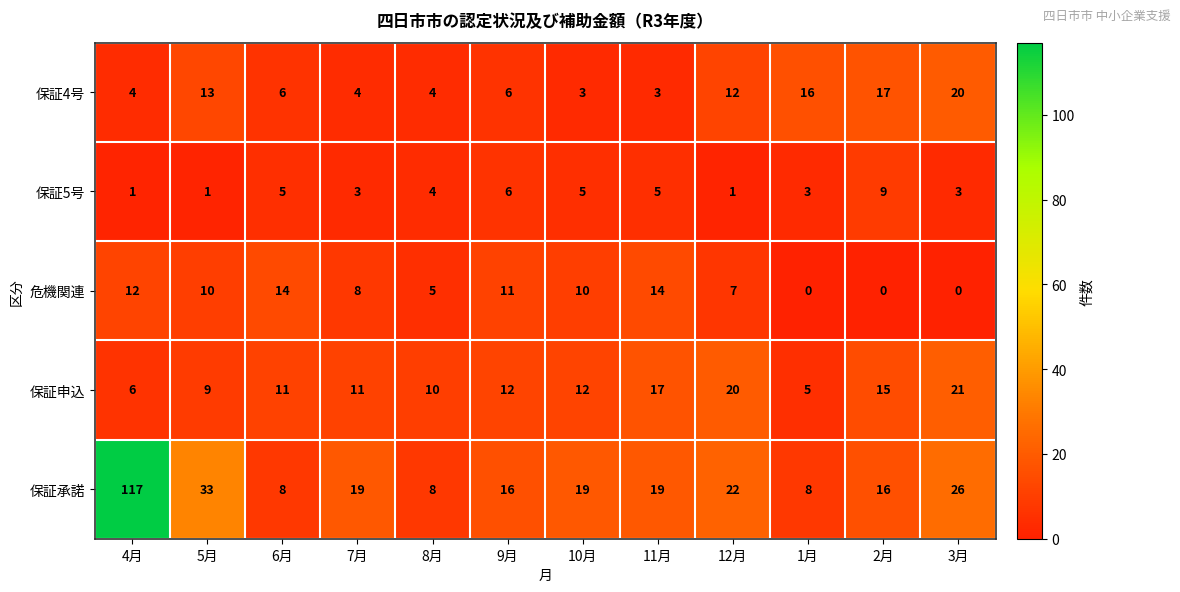

What value does the 保証4号 series have at 12月, to the nearest 5?

10